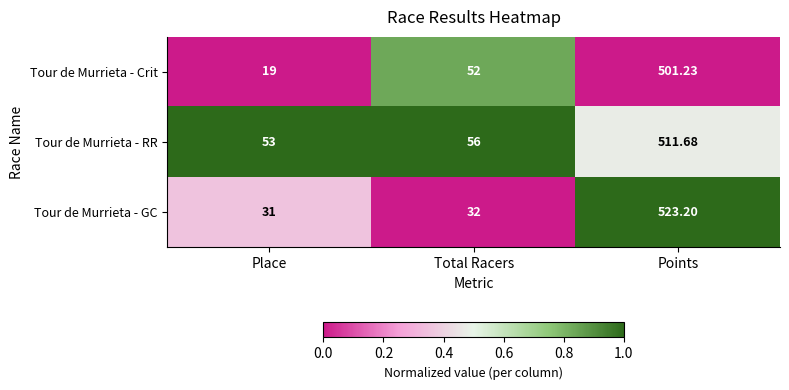

List the series in order of their peak value, lowest first.

Tour de Murrieta - Crit, Tour de Murrieta - RR, Tour de Murrieta - GC